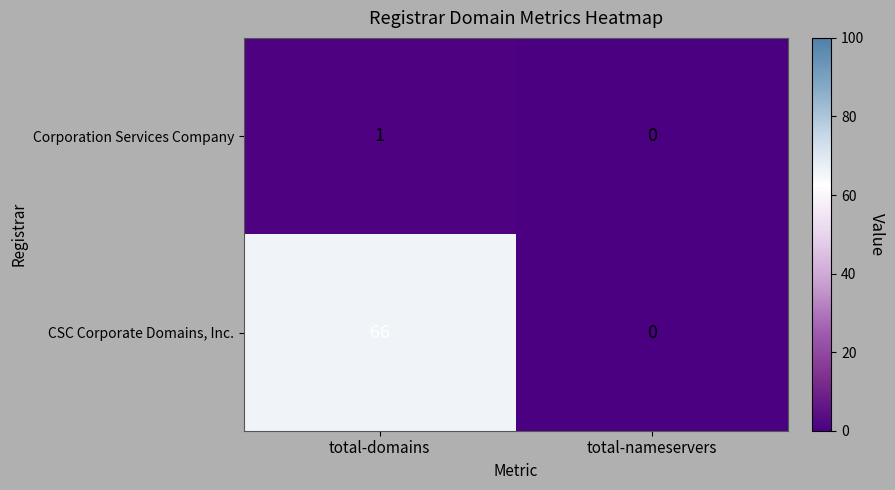

What is the difference between the CSC Corporate Domains, Inc. values at total-nameservers and total-domains?

66